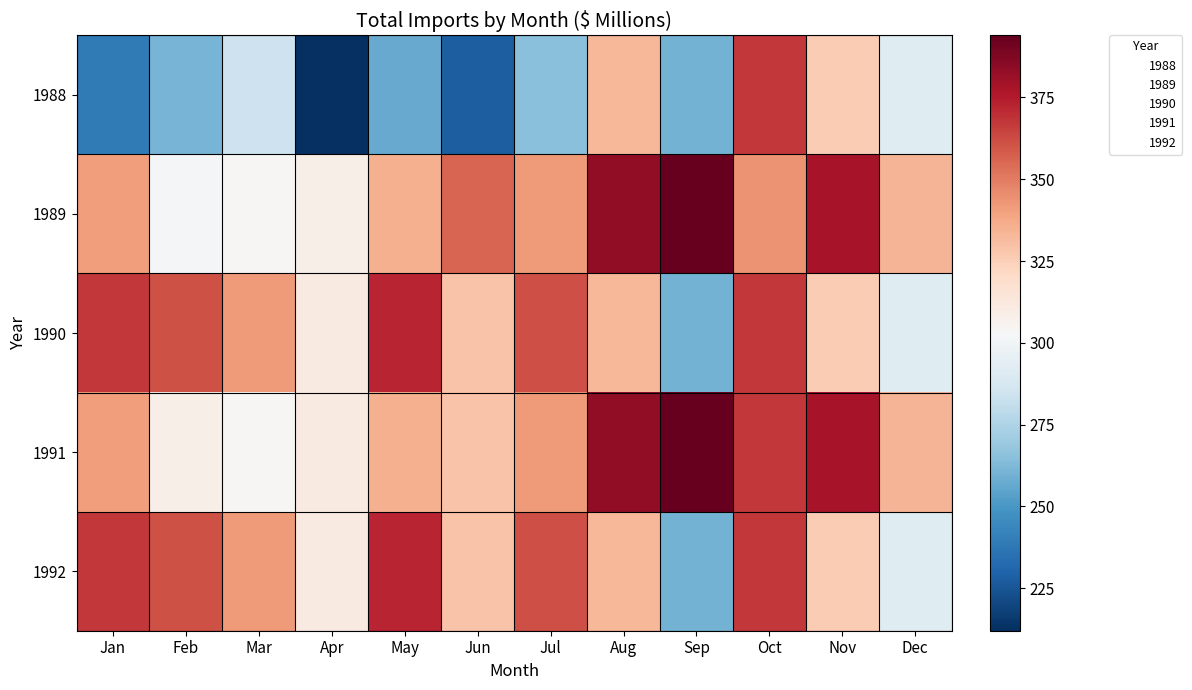

Which series has the largest range (max minus min)?

1988